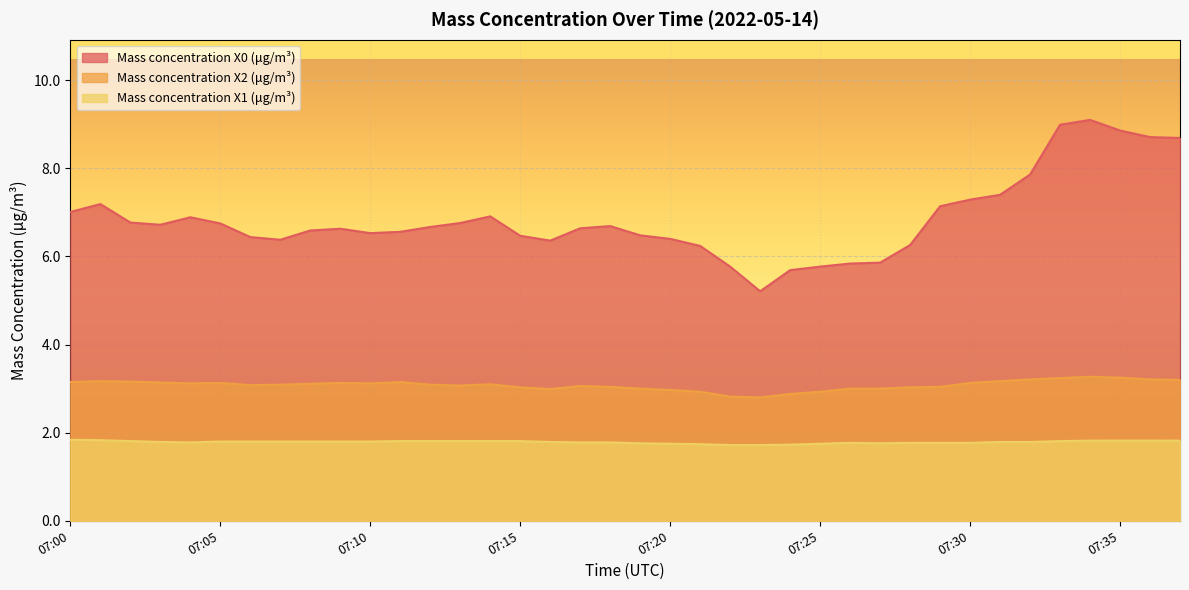

At which label does Mass concentration X2 (μg/m³) reach its minimum?

07:23